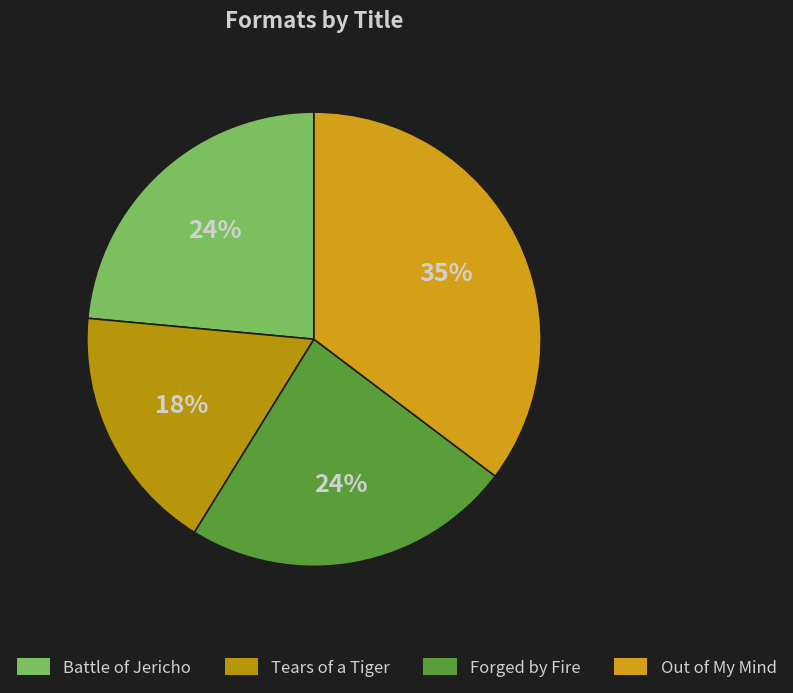

Count the number of slices in the pie.

4